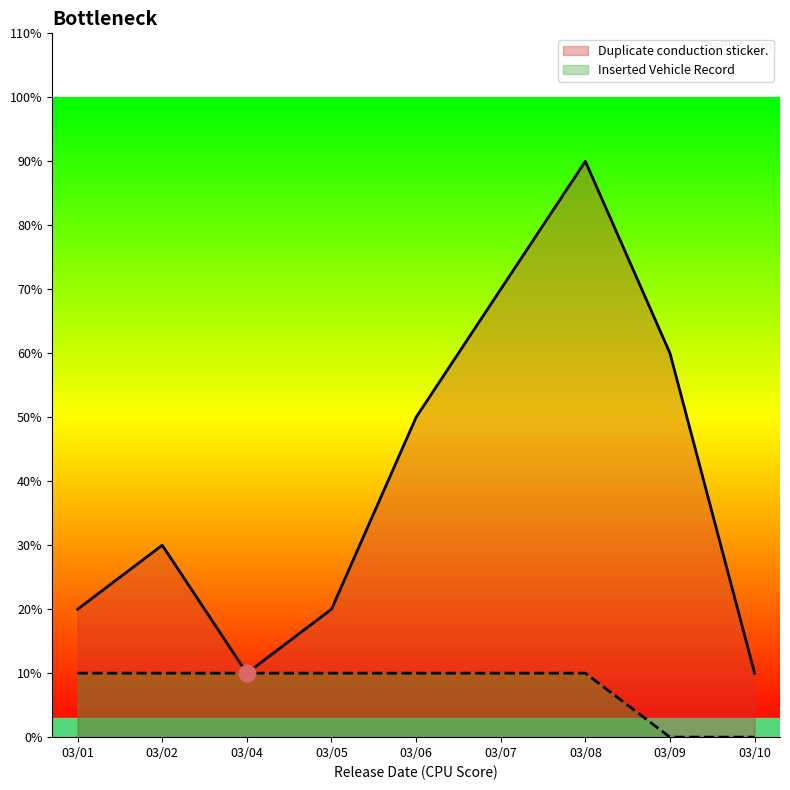

True or false: Inserted Vehicle Record and Duplicate conduction sticker. intersect in this chart.

False